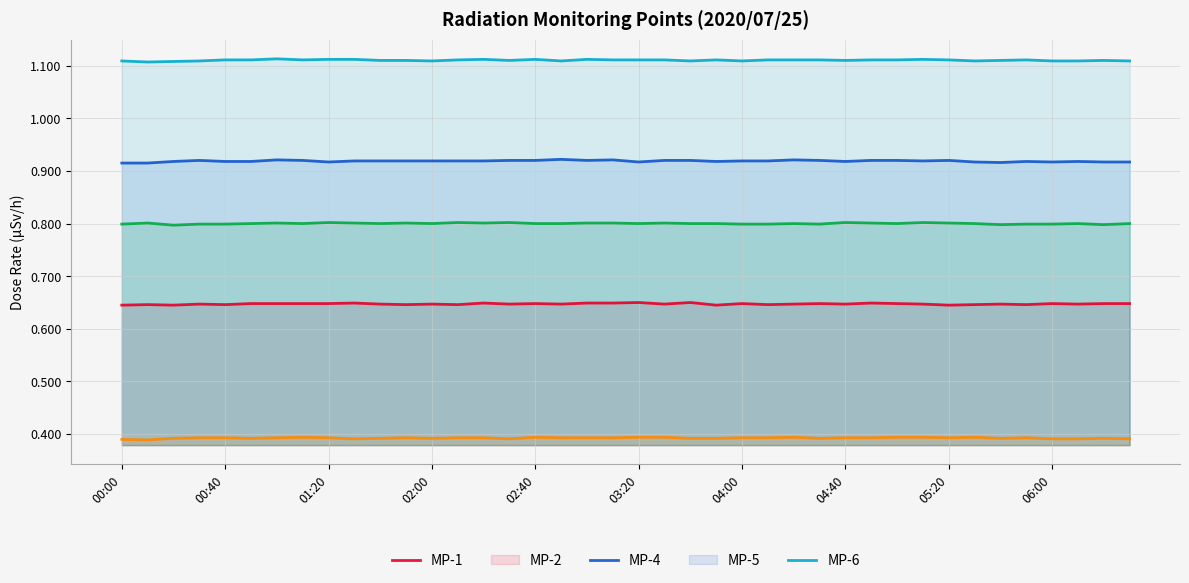

True or false: MP-5 has more than 0 points higher than both neighbors.

True